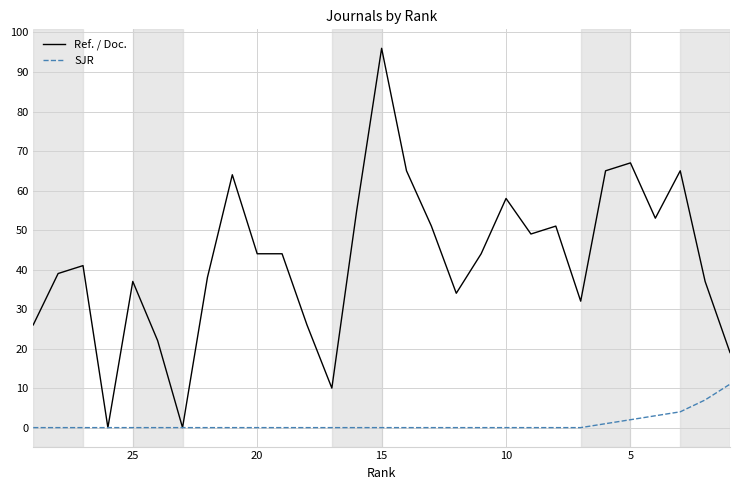

What is the maximum value for Ref. / Doc.?

96